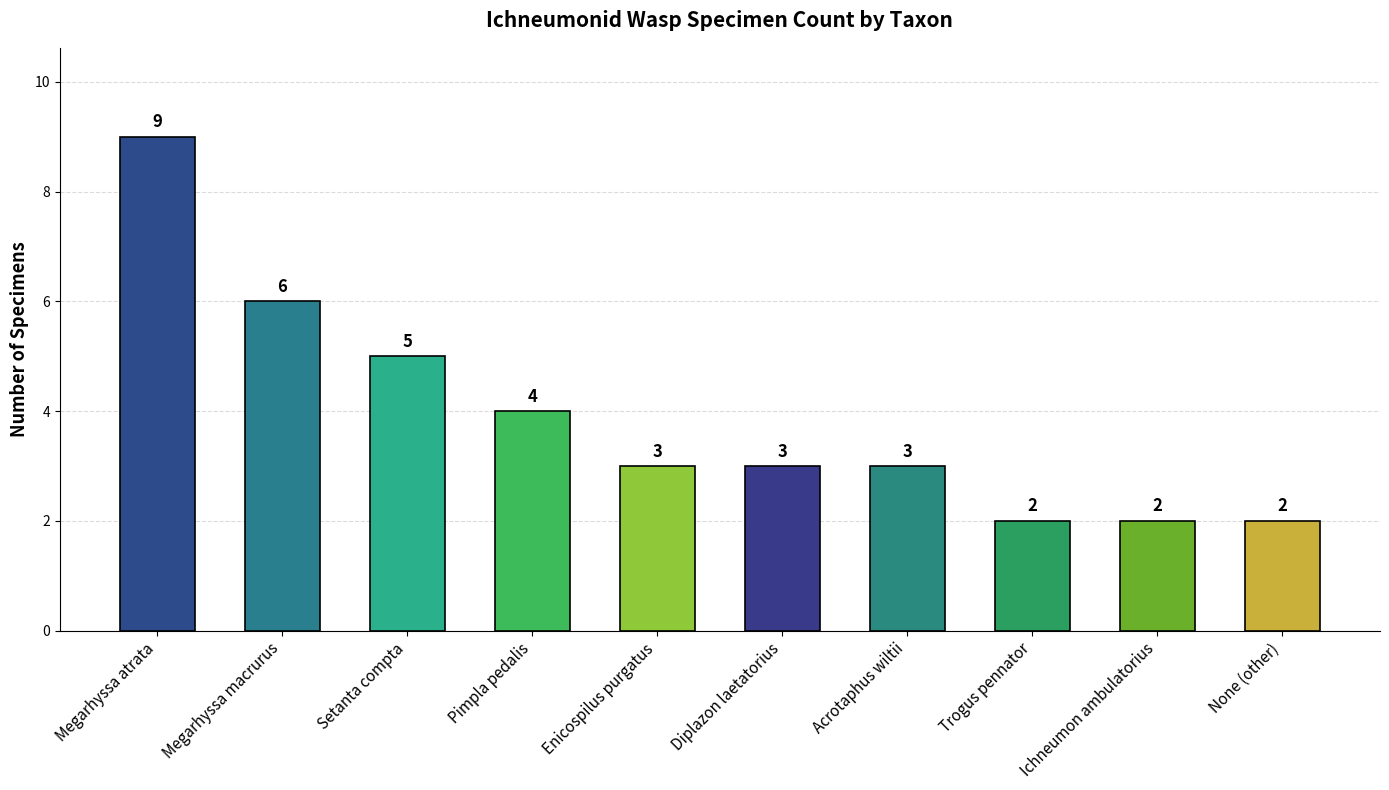

What is the minimum value shown in the chart?

2